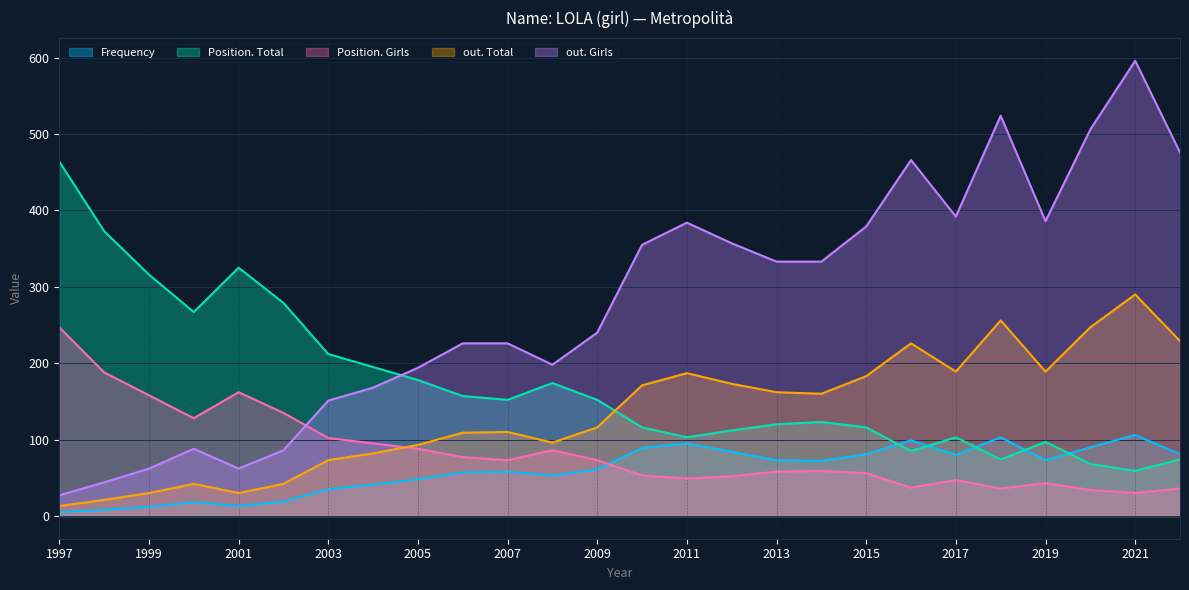

At which label is Position. Girls closest to 138?

2002